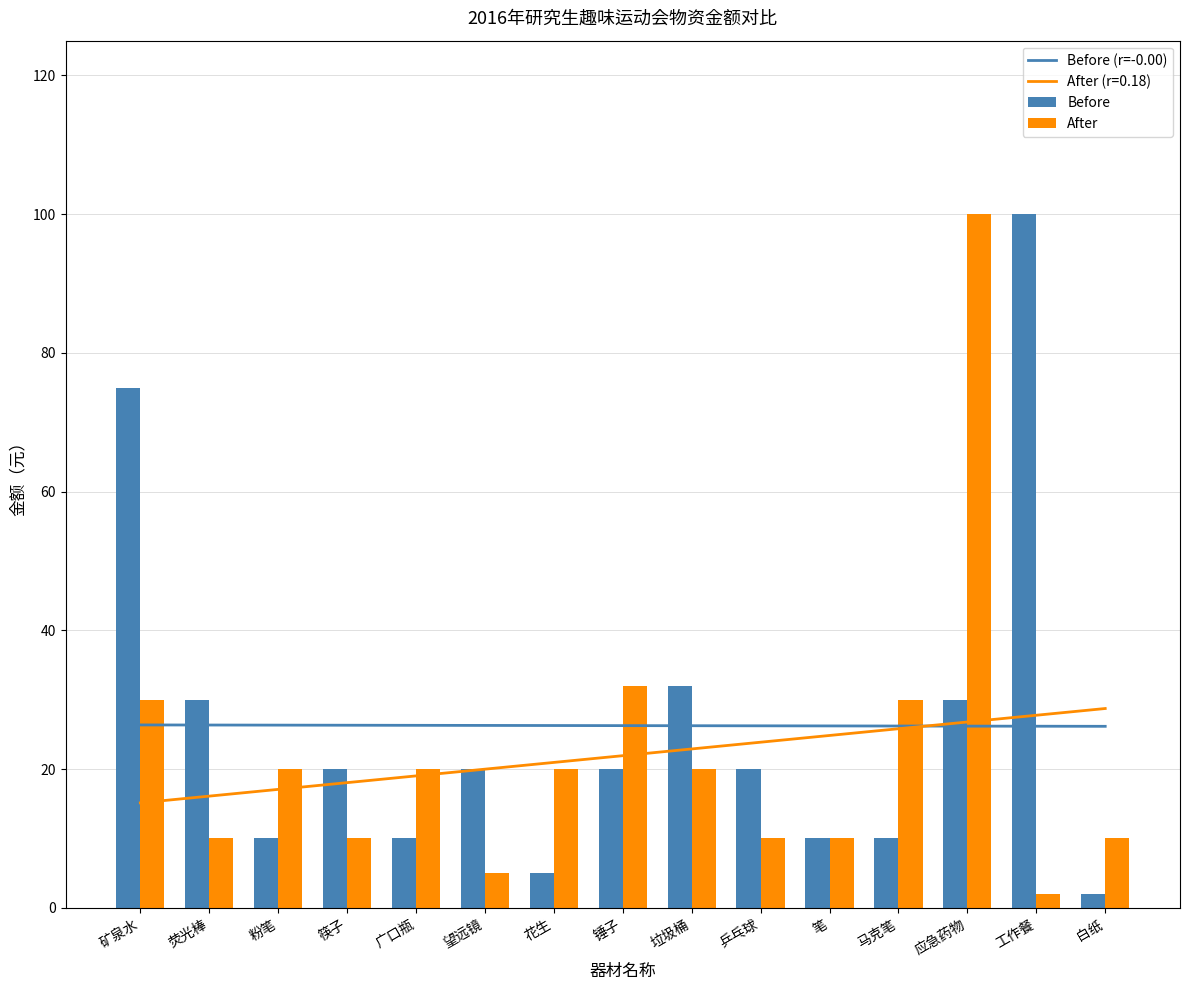

The After series shows 10.0 at 荧光棒. True or false?

True